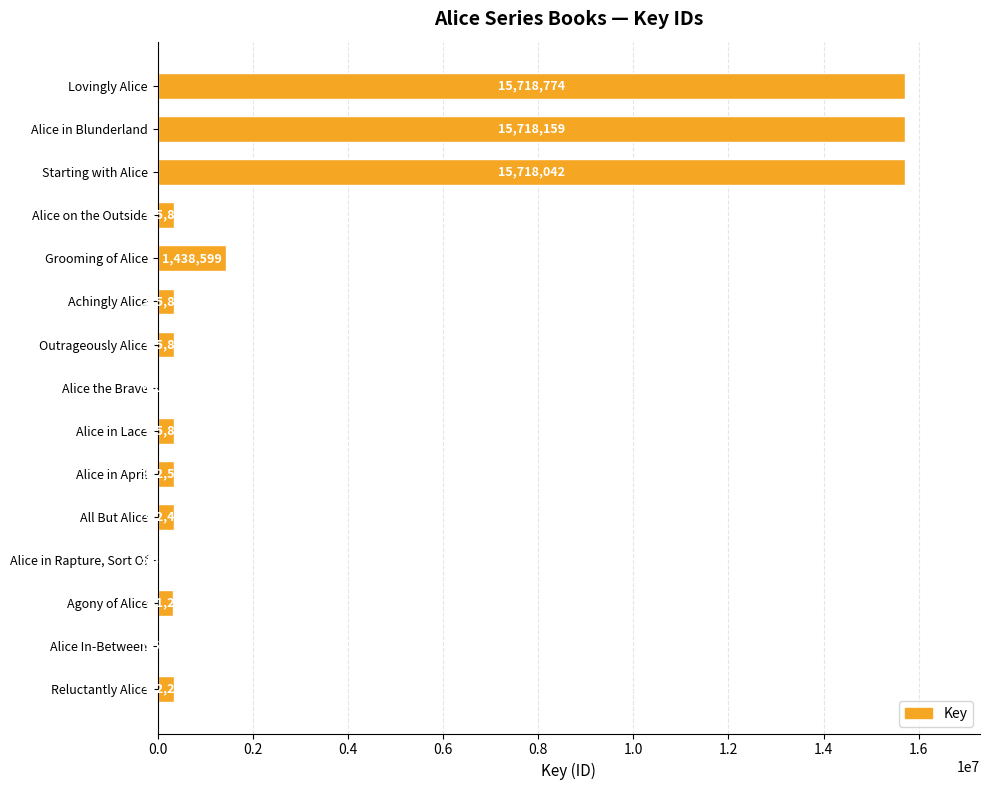

Is it true that the value at Grooming of Alice is 1993139?

False